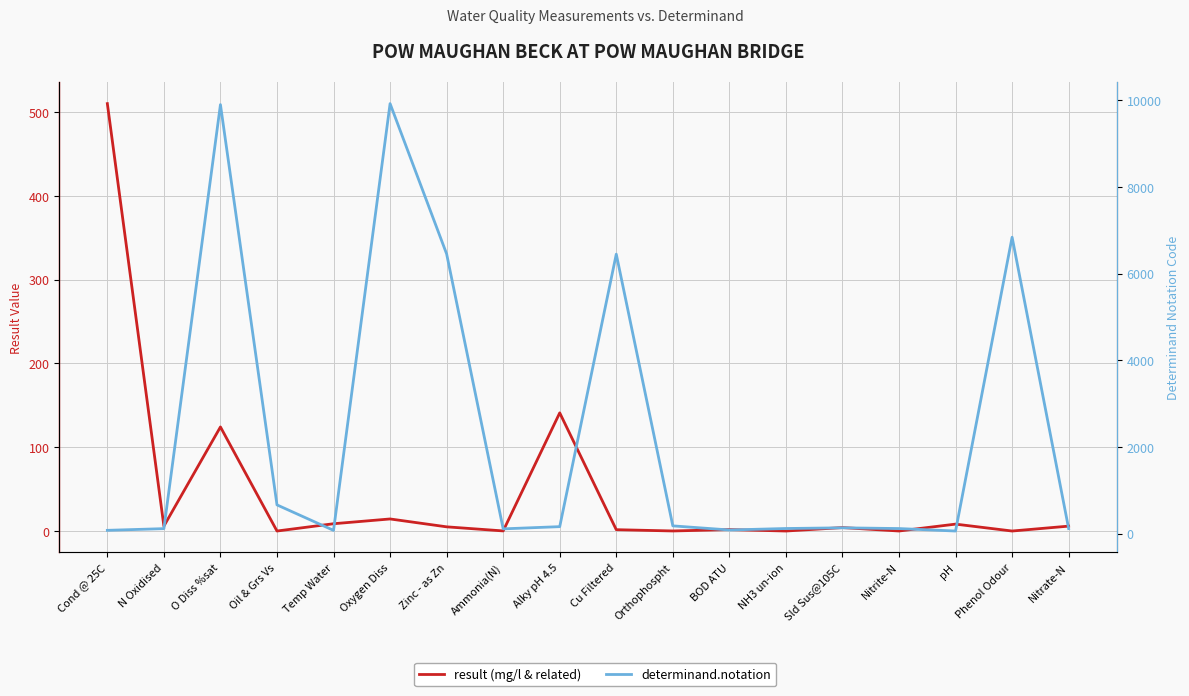

What position from the right is Ammonia(N)?

11